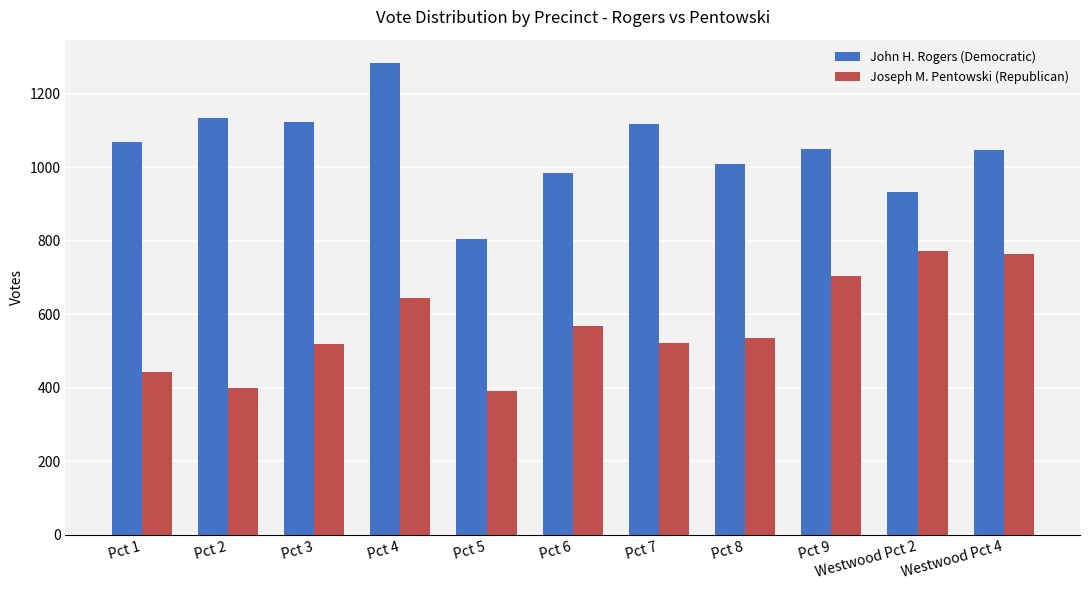

Count the Joseph M. Pentowski (Republican) values in the range 444 to 703.

7